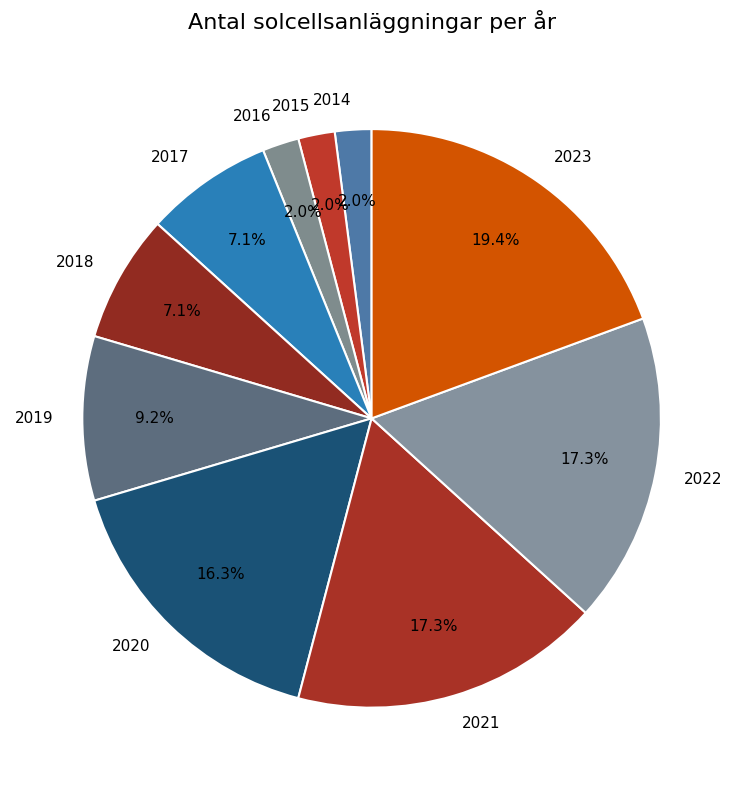

What is the largest slice in the pie chart?

2023